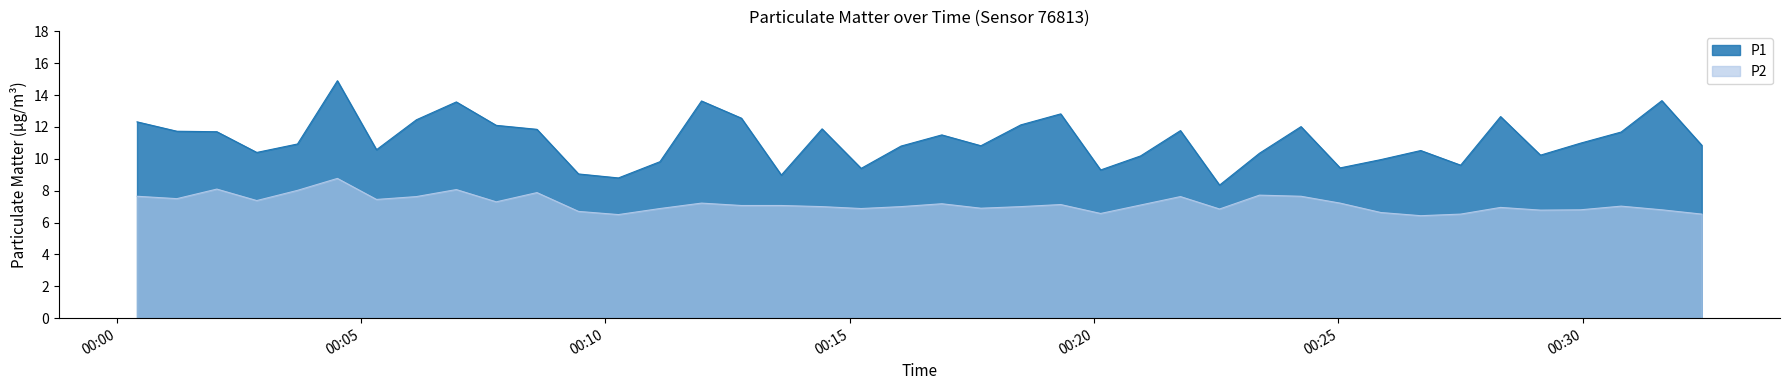

What is the difference between the P1 values at 2024-02-16T00:31:37 and 2024-02-16T00:07:46?

1.6